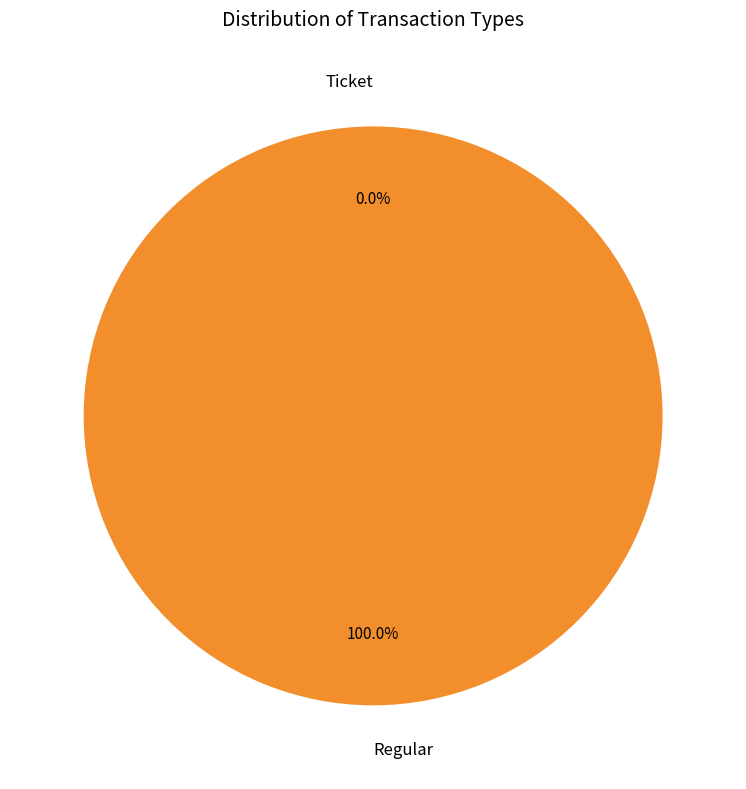

How many segments does this pie chart have?

2